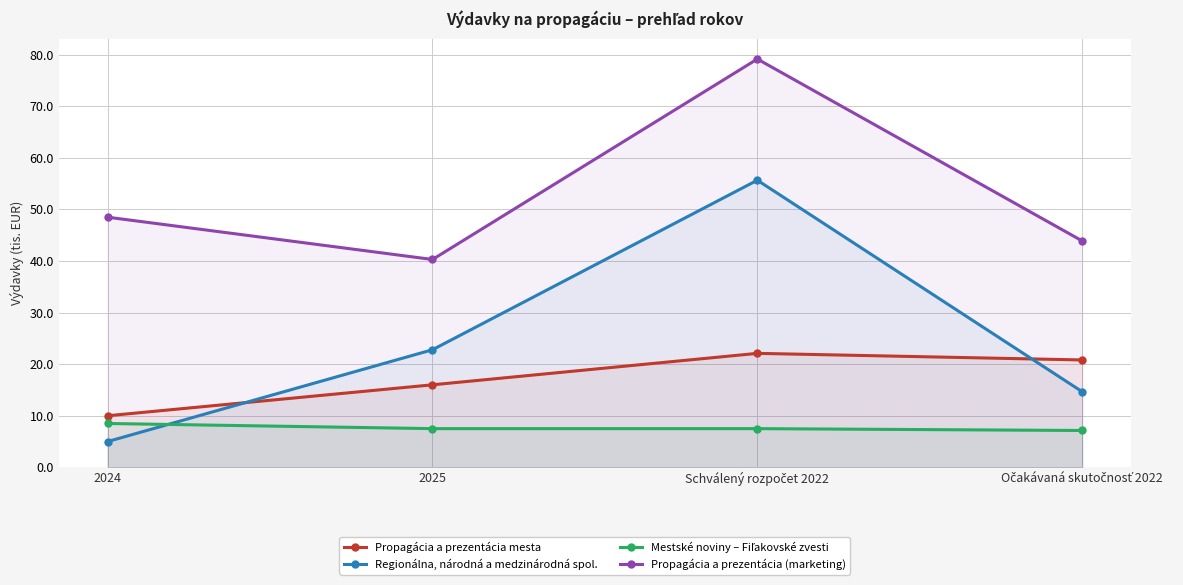

List the labels in order of Mestské noviny – Fiľakovské zvesti value, largest first.

2024, 2025, Schválený rozpočet 2022, Očakávaná skutočnosť 2022